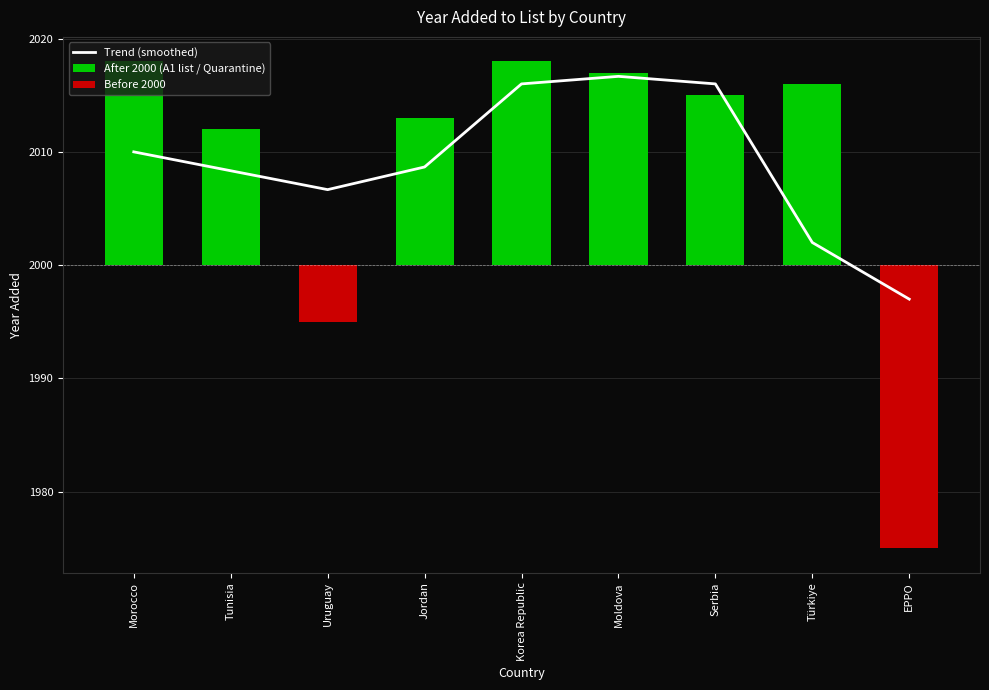

The Trend (smoothed) series shows 16.0 at Serbia. True or false?

True